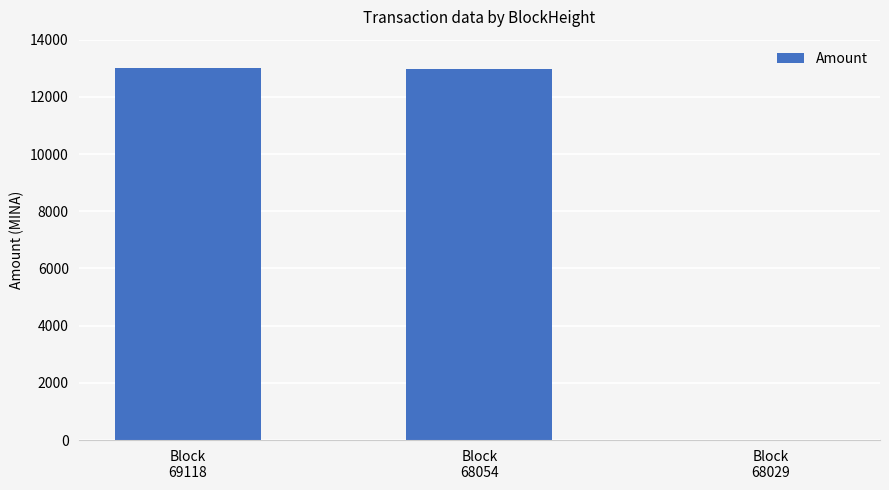

What is the sum of all values?

25994.1